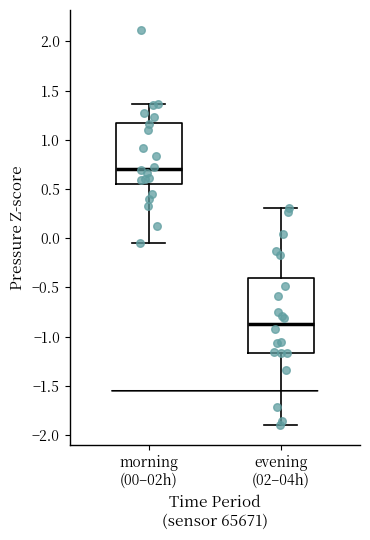

Comparing the boxes themselves (not the whiskers), which one is the tallest?

evening (02–04h)